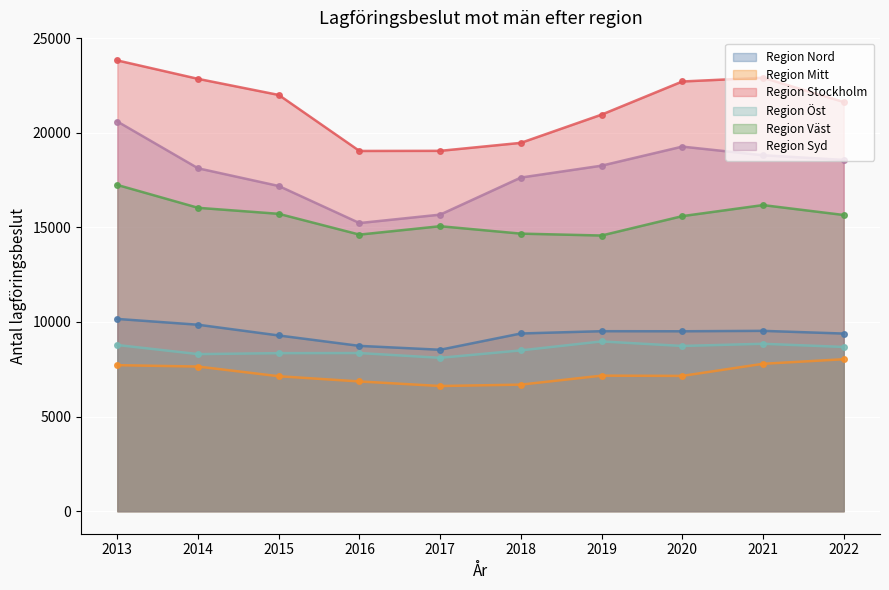

At which label is Region Öst closest to 8539?

2018